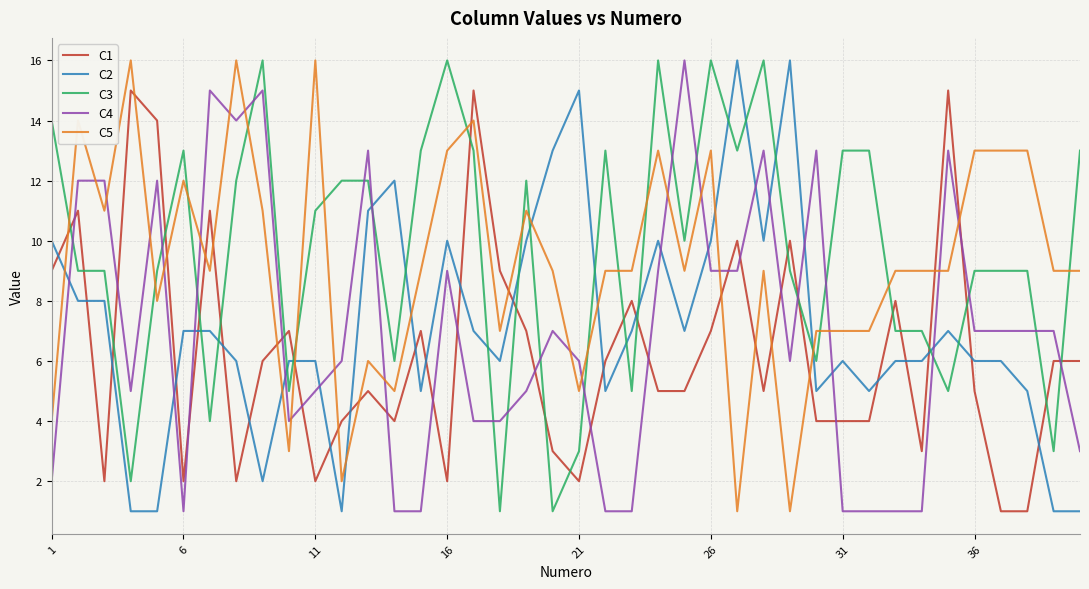

True or false: C5 and C4 intersect in this chart.

True